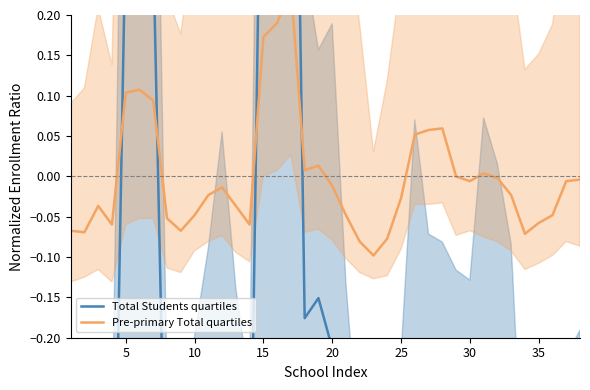

What is the average value of the Total Students quartiles series?

-0.3